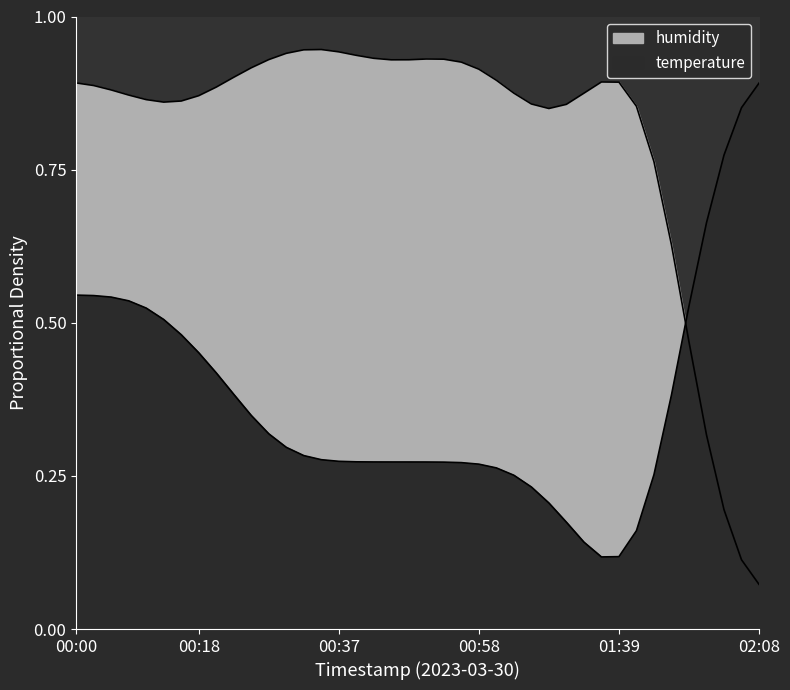

Rank the series by their average value, from lowest to highest.

temperature, humidity